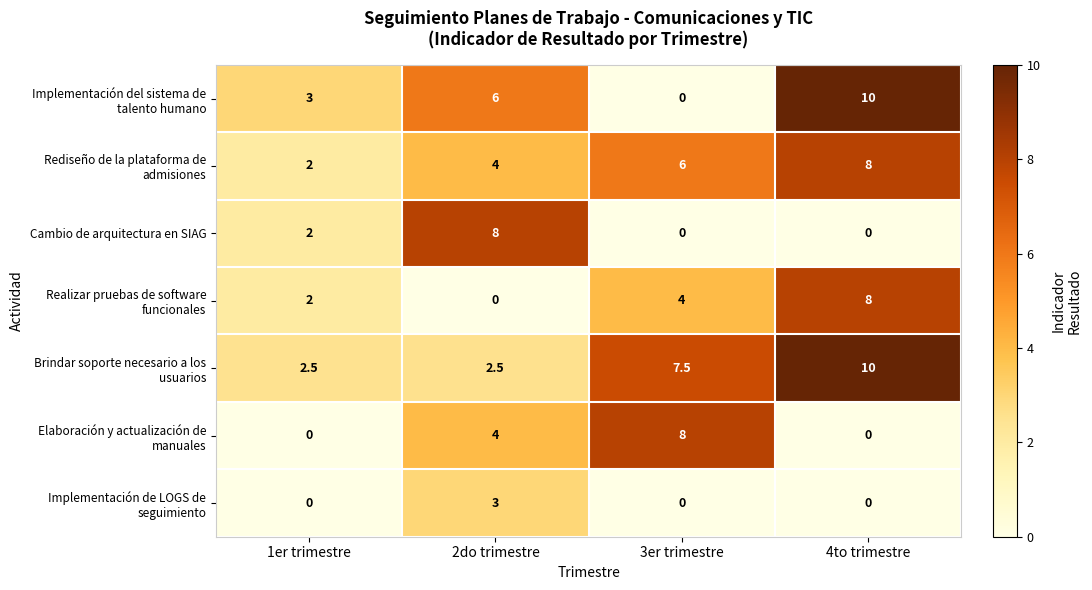

What is the difference between the highest and lowest values at 3er trimestre?

8.0